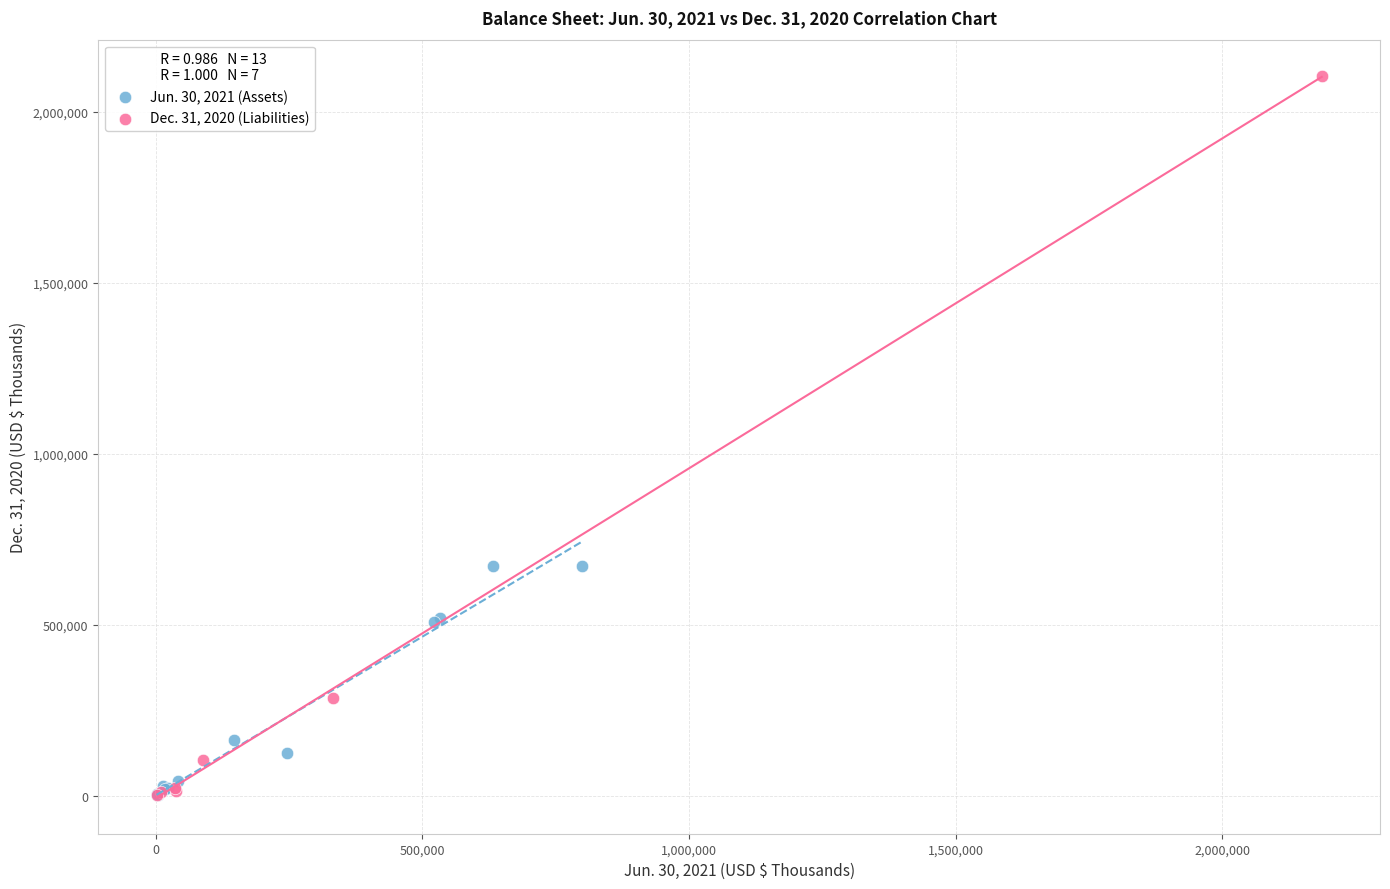

Which series has the largest Y range (max minus min)?

Dec. 31, 2020 (Liabilities)